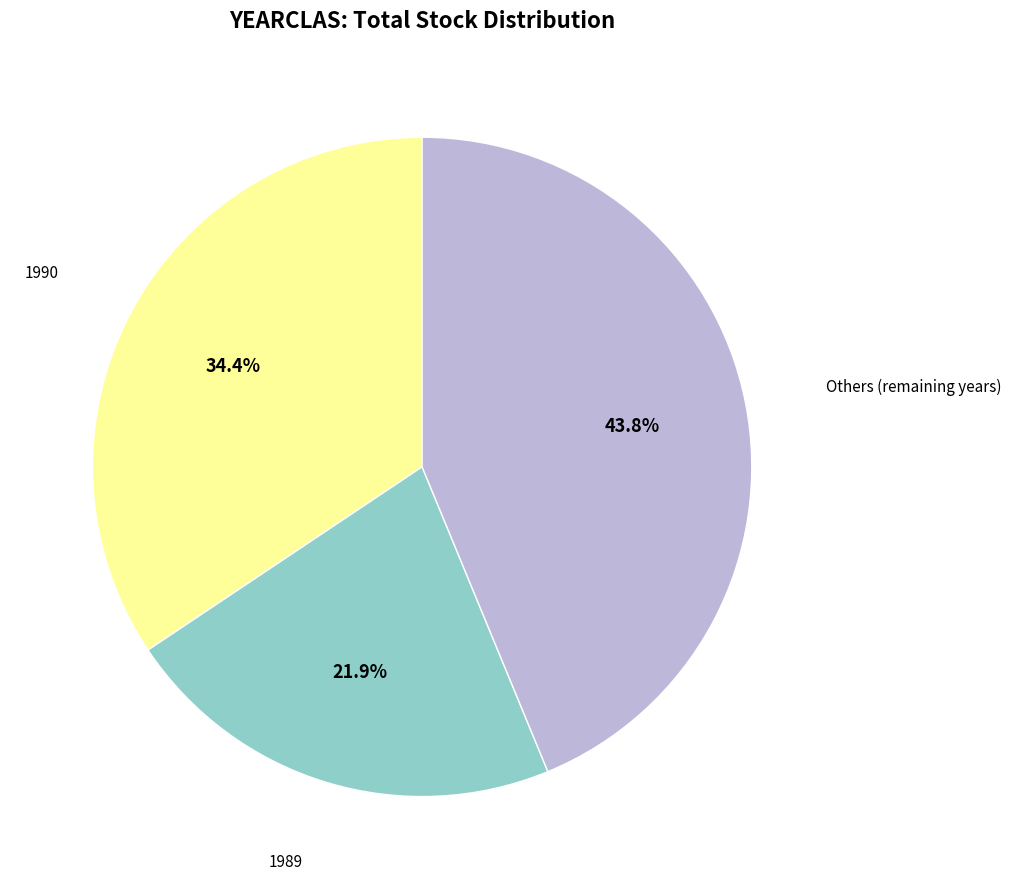

Is there a majority slice in this chart?

No